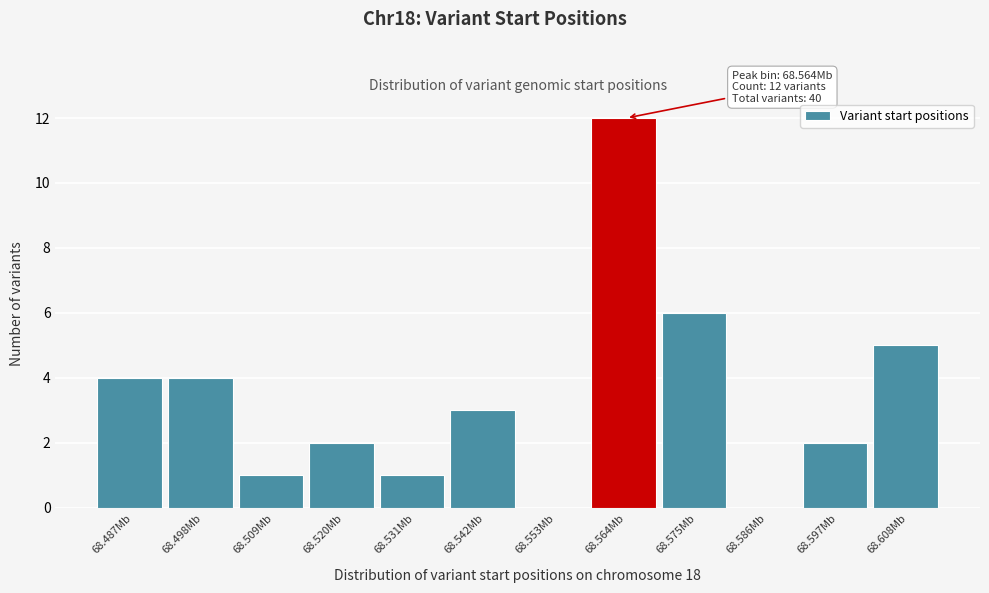

Reading left to right, extract all data points from this chart.

68.487Mb=4	68.498Mb=4	68.509Mb=1	68.520Mb=2	68.531Mb=1	68.542Mb=3	68.553Mb=0	68.564Mb=12	68.575Mb=6	68.586Mb=0	68.597Mb=2	68.608Mb=5